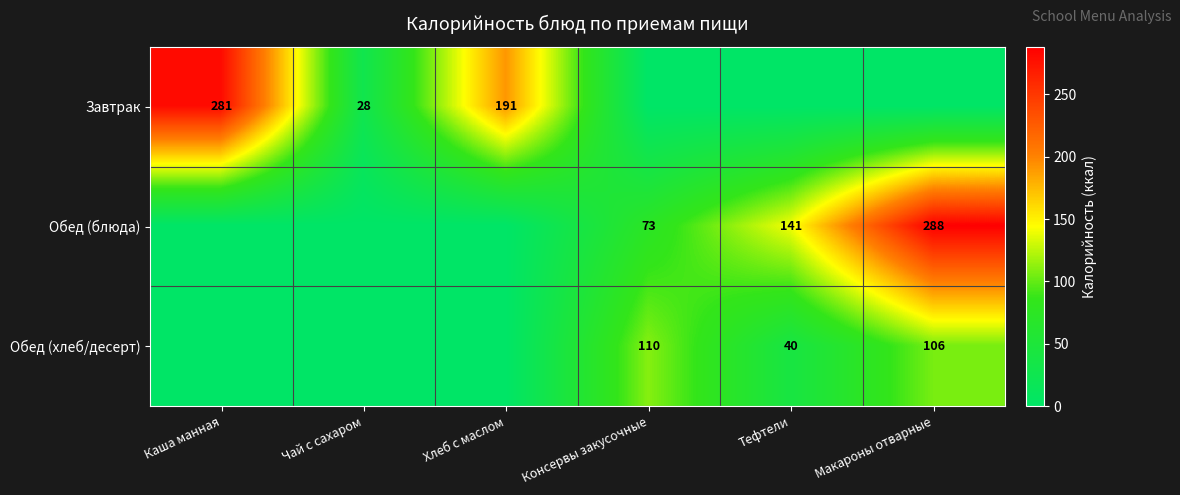

The value of Обед (блюда) at Консервы закусочные is 20. True or false?

False